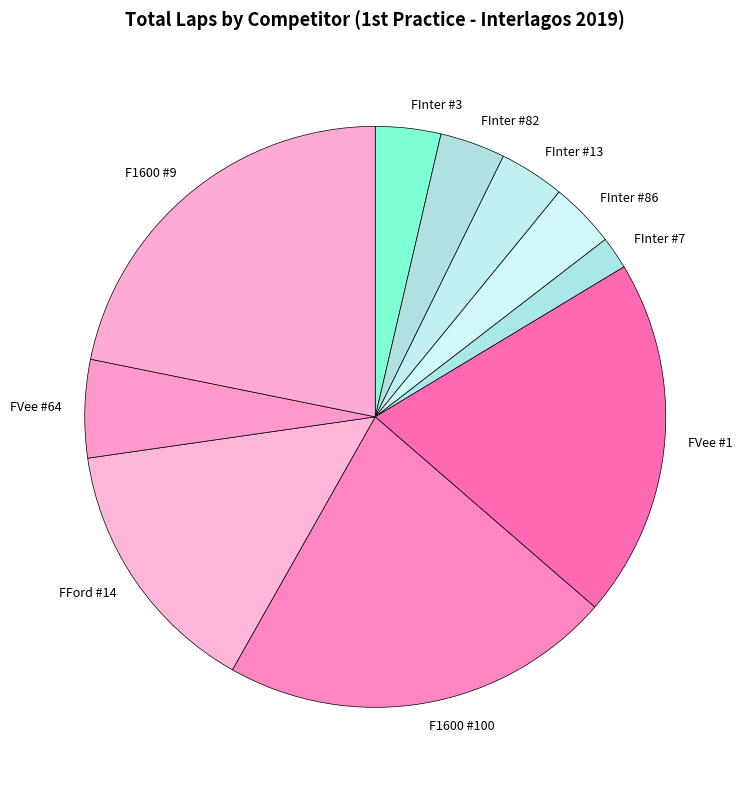

Which has a higher value, FInter #7 or FVee #1?

FVee #1